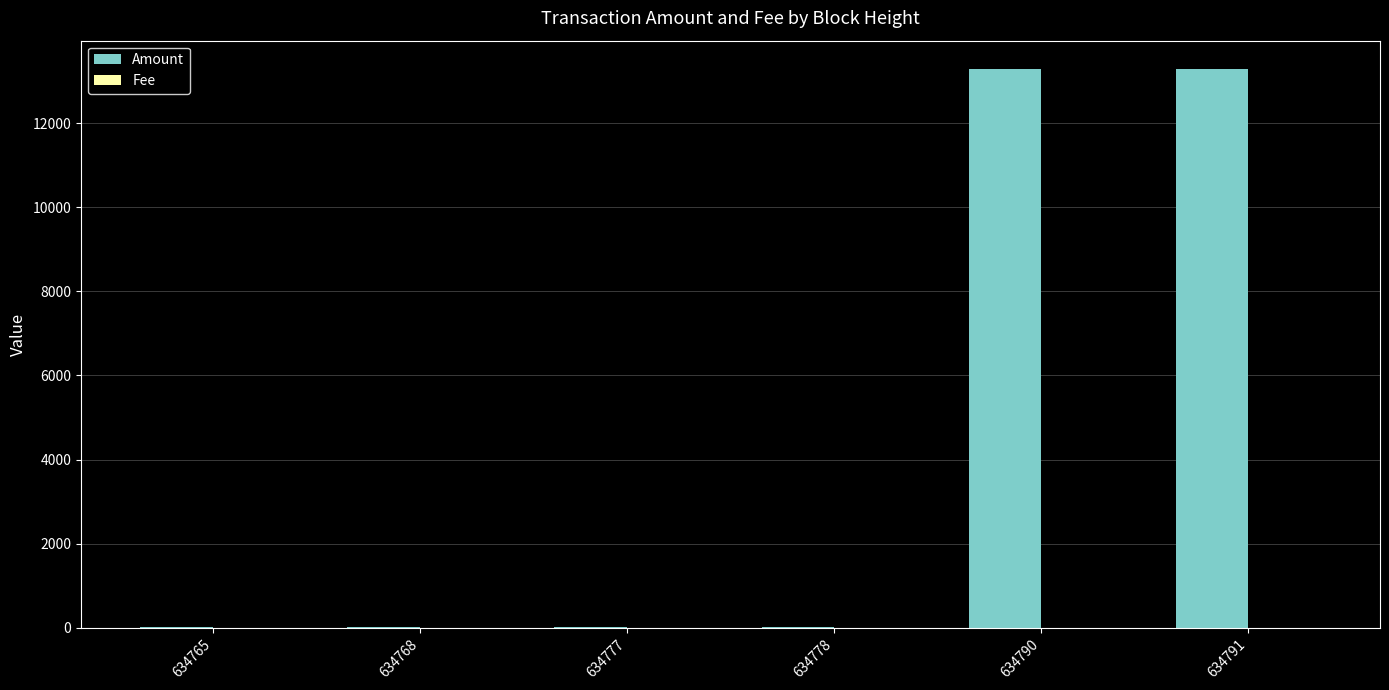

What is the maximum value for Amount?

13295.5